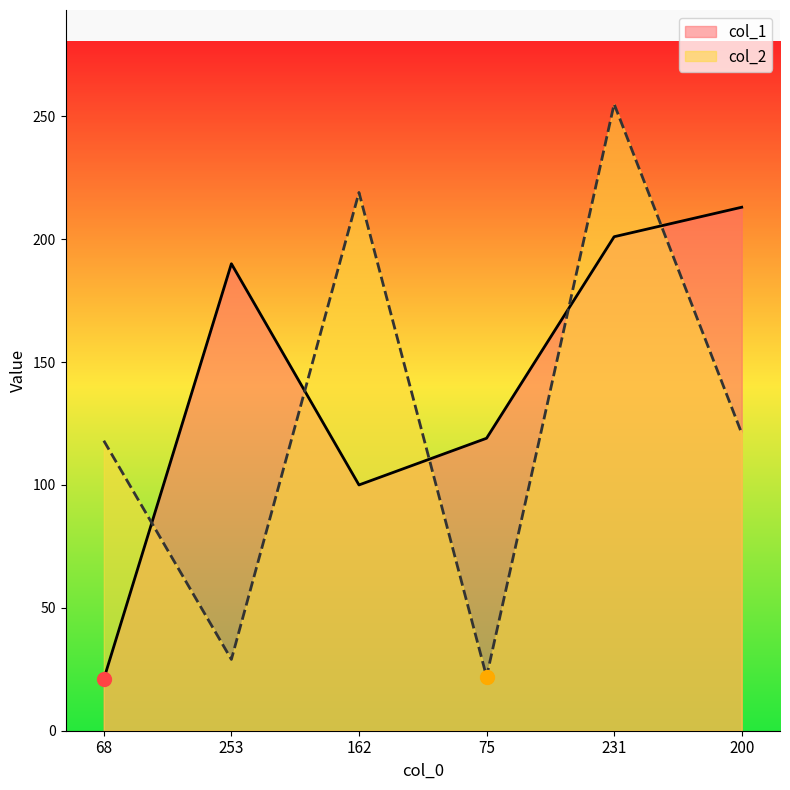

How many lines are shown in the chart?

2